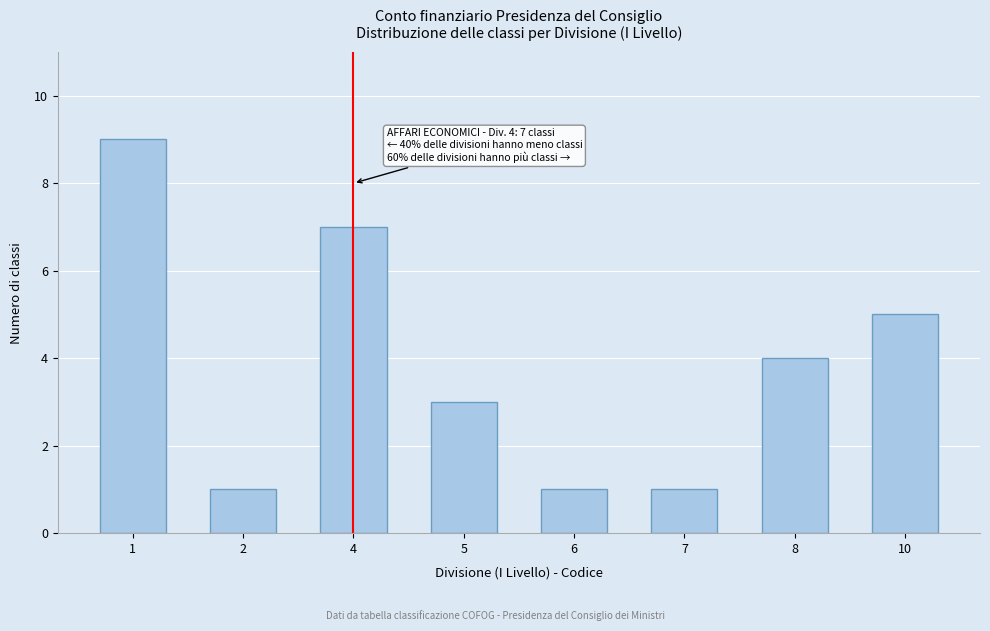

Reading right to left, extract all data points from this chart.

10=5	8=4	7=1	6=1	5=3	4=7	2=1	1=9